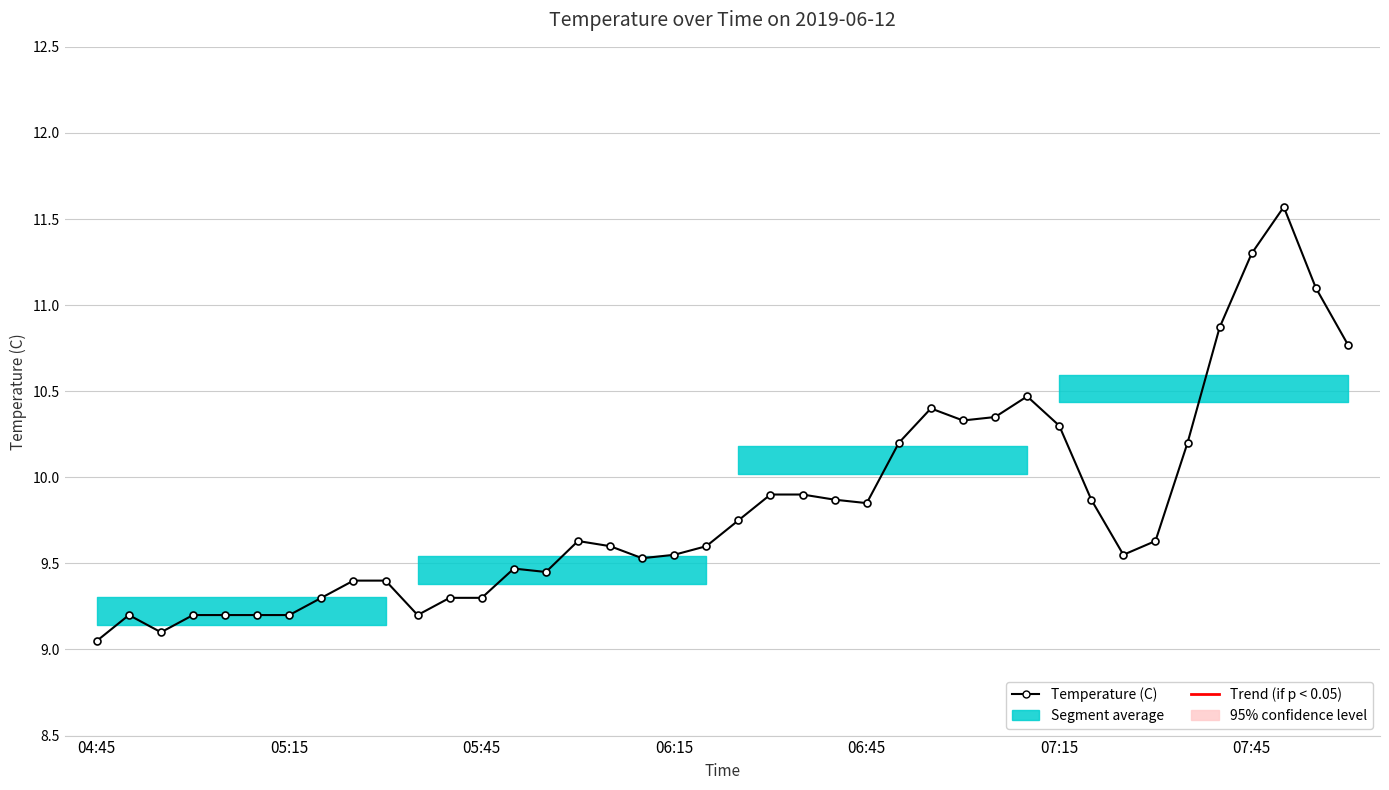

How many interior local valleys (lower than both neighbors) does the data have?

7